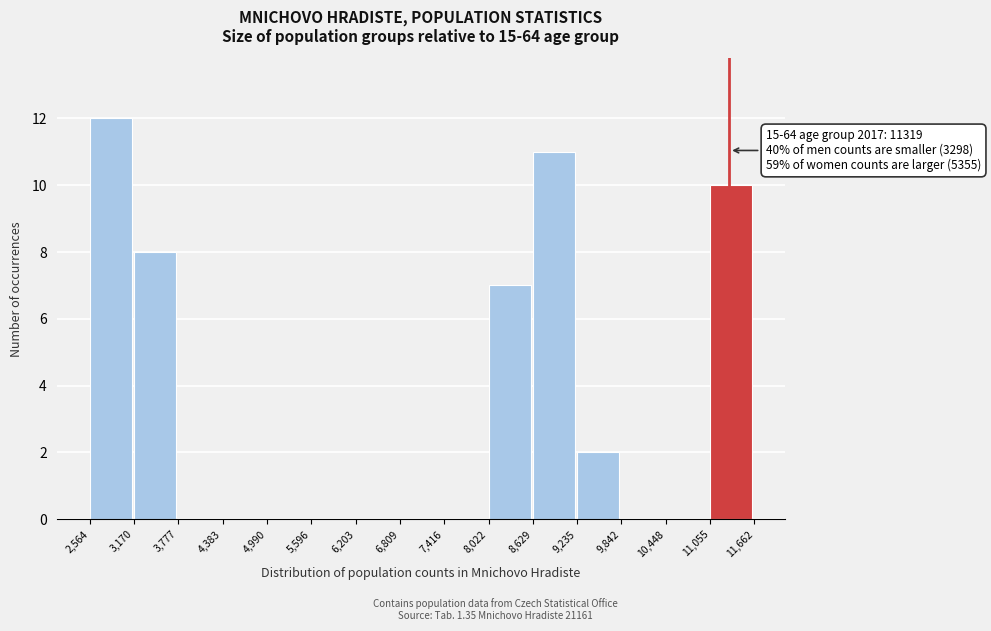

Which range on the x-axis has the tallest bar?

2,564 to 3,170